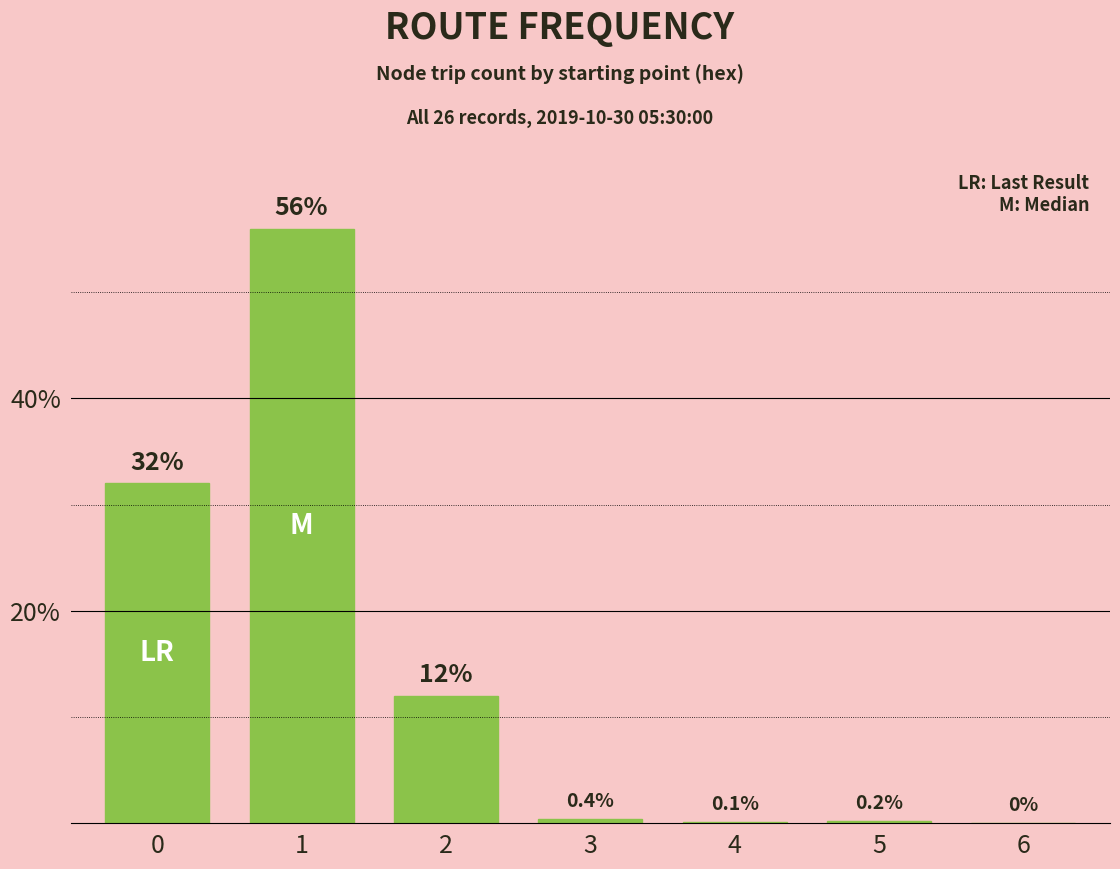

The value at 2 is 15.6. True or false?

False